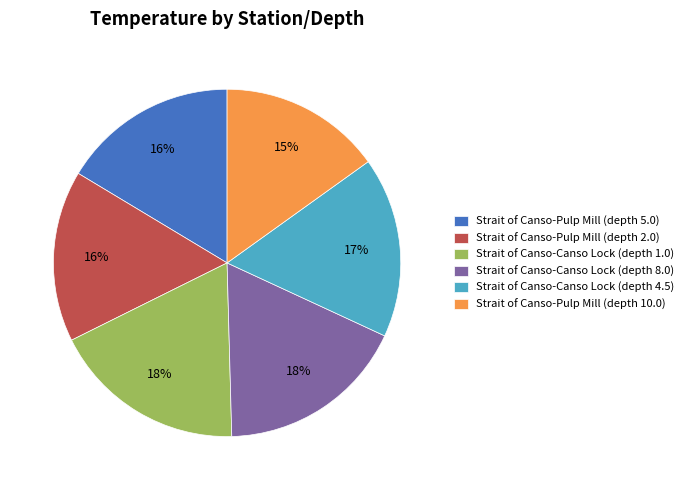

Does Strait of Canso-Canso Lock (depth 8.0) represent more than half of the total?

No